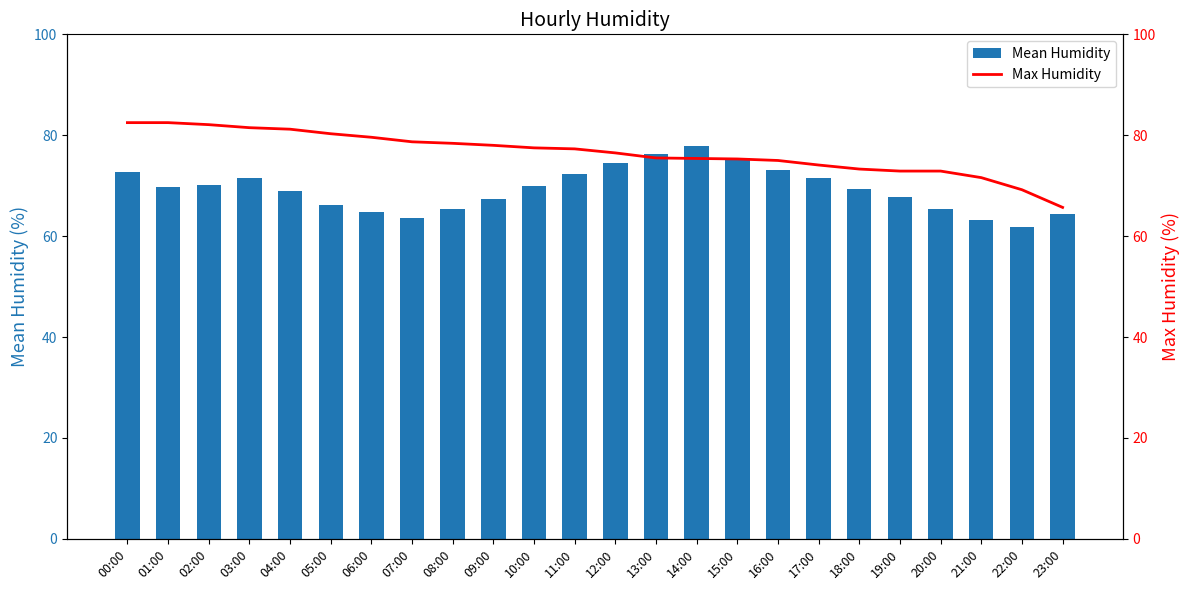

List the series in order of their overall mean, lowest first.

Mean Humidity, Max Humidity